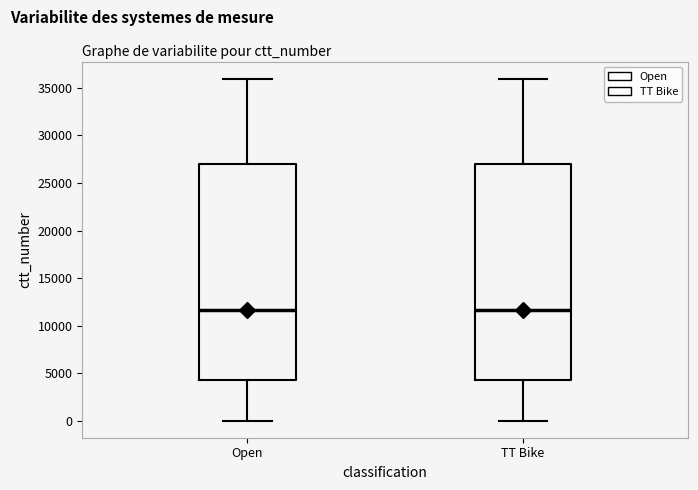

Reading left to right, read every box against the y-axis: the position of its median line, the range the box covers, and the ends of its whiskers. The values are not printed on the chart, so give them approximately, as read against the axis.

Open: median 11500, box 4000 to 27000, whiskers 0 to 36000
TT Bike: median 11500, box 4000 to 27000, whiskers 0 to 36000